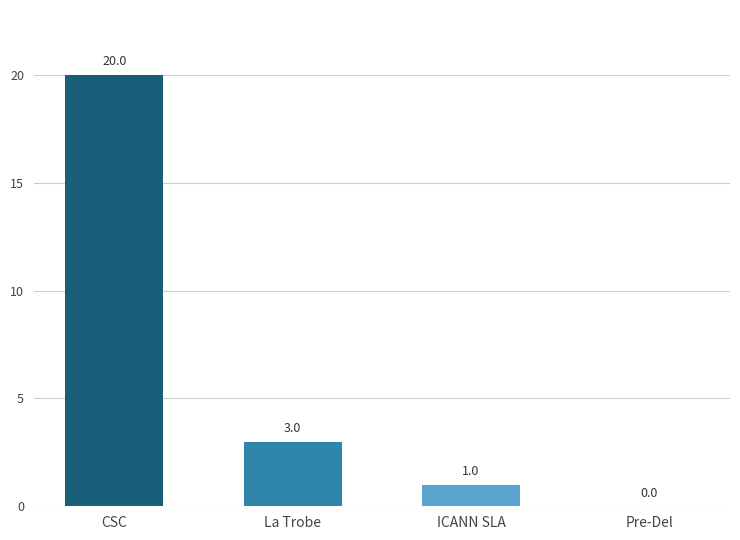

Reading left to right, list all the values displayed in this chart.

20	3	1	0